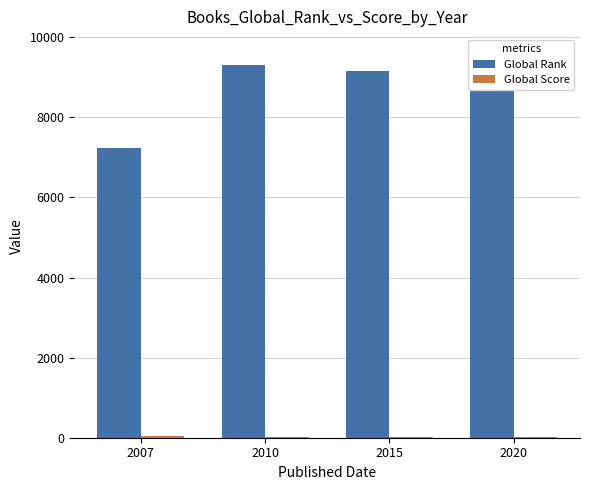

The Global Score series shows 30 at 2015. True or false?

True